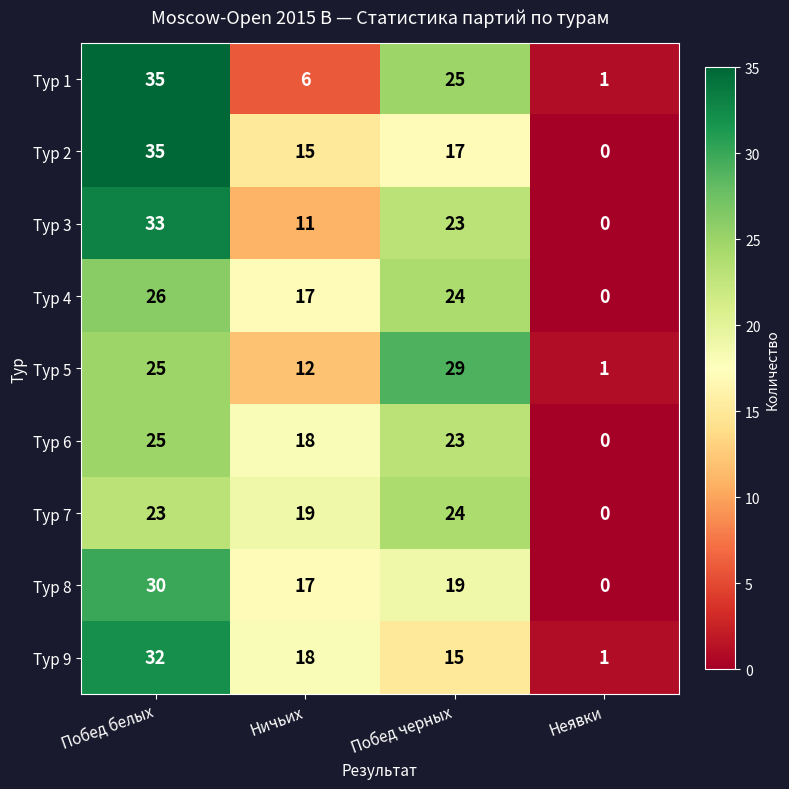

Count the Тур 3 values in the range 11 to 33.

3